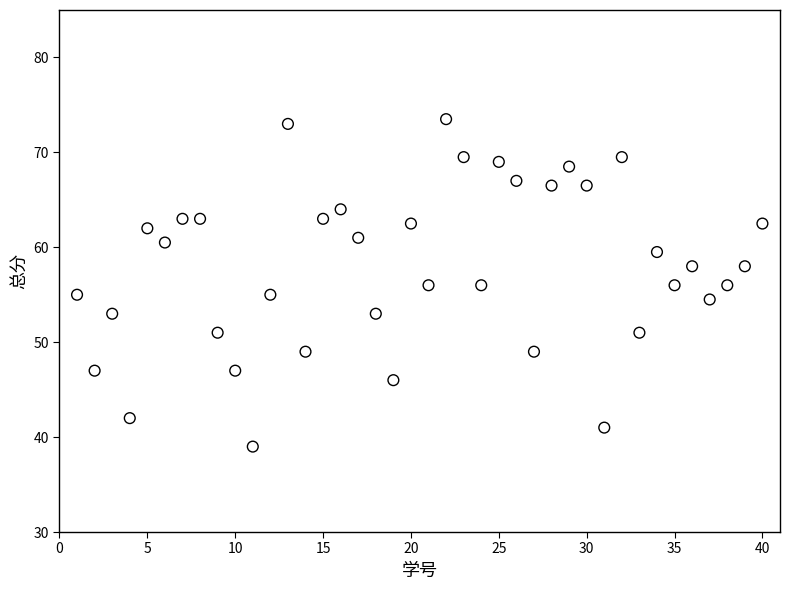

What is the range of Y values (max minus min)?

34.5